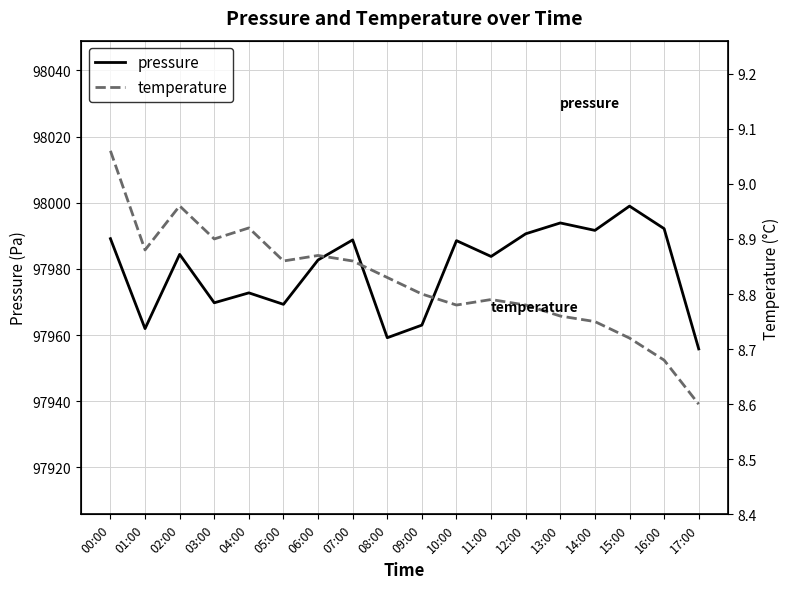

Which series has the widest spread of values?

pressure